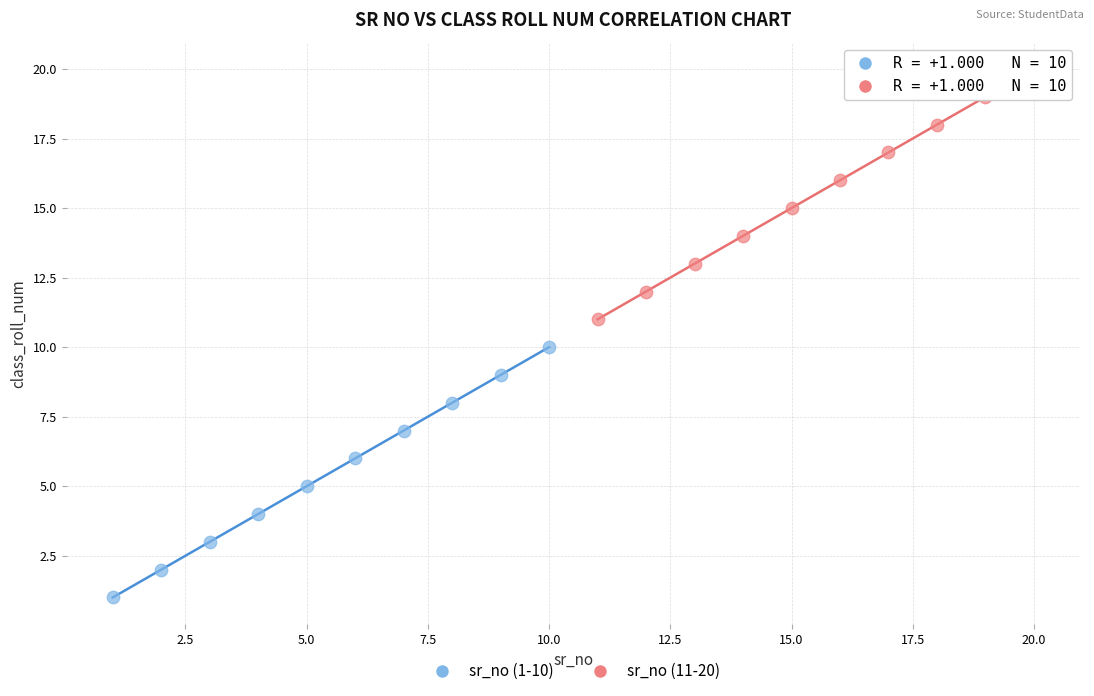

Which series contains the highest Y value?

sr_no (11-20)